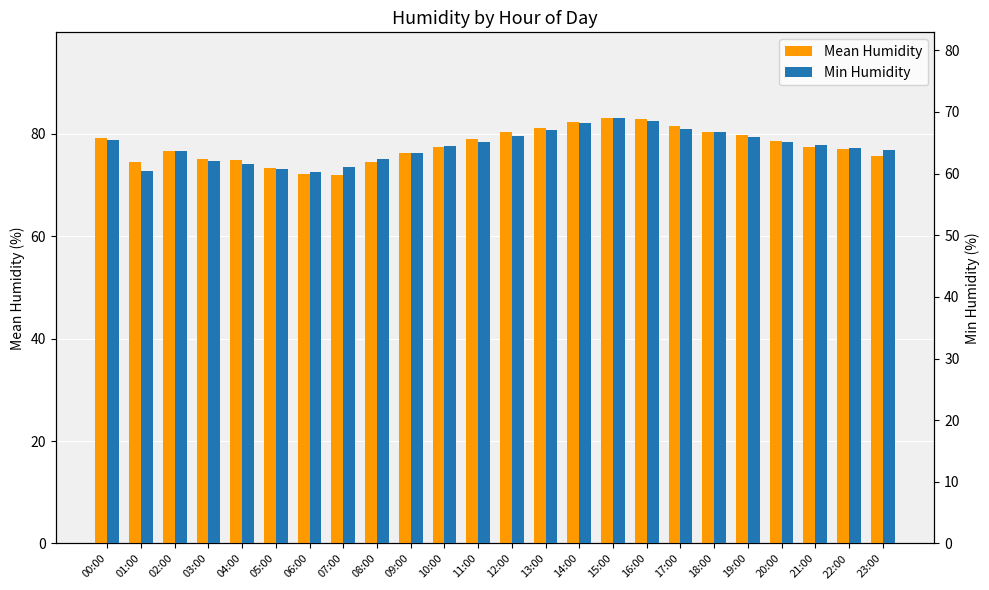

Are the bars grouped side by side (vs. stacked)?

Yes